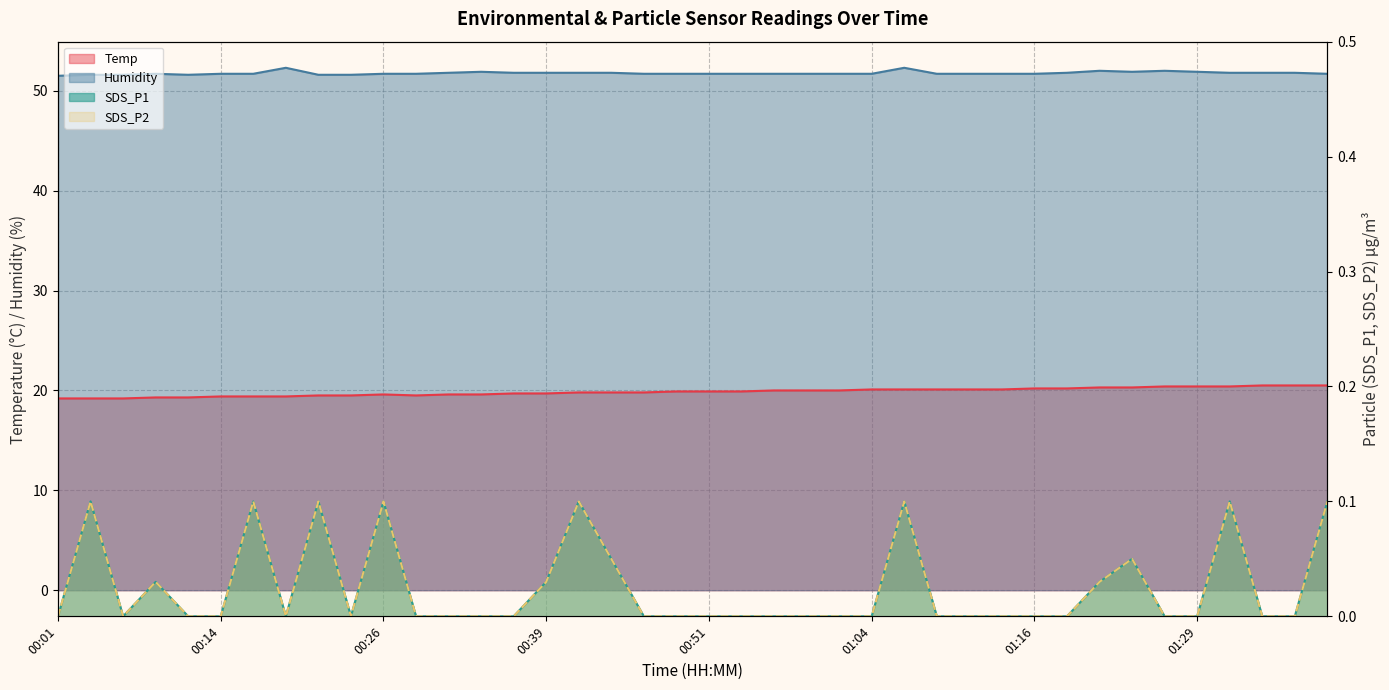

Does the chart display data point markers on the line(s)?

No